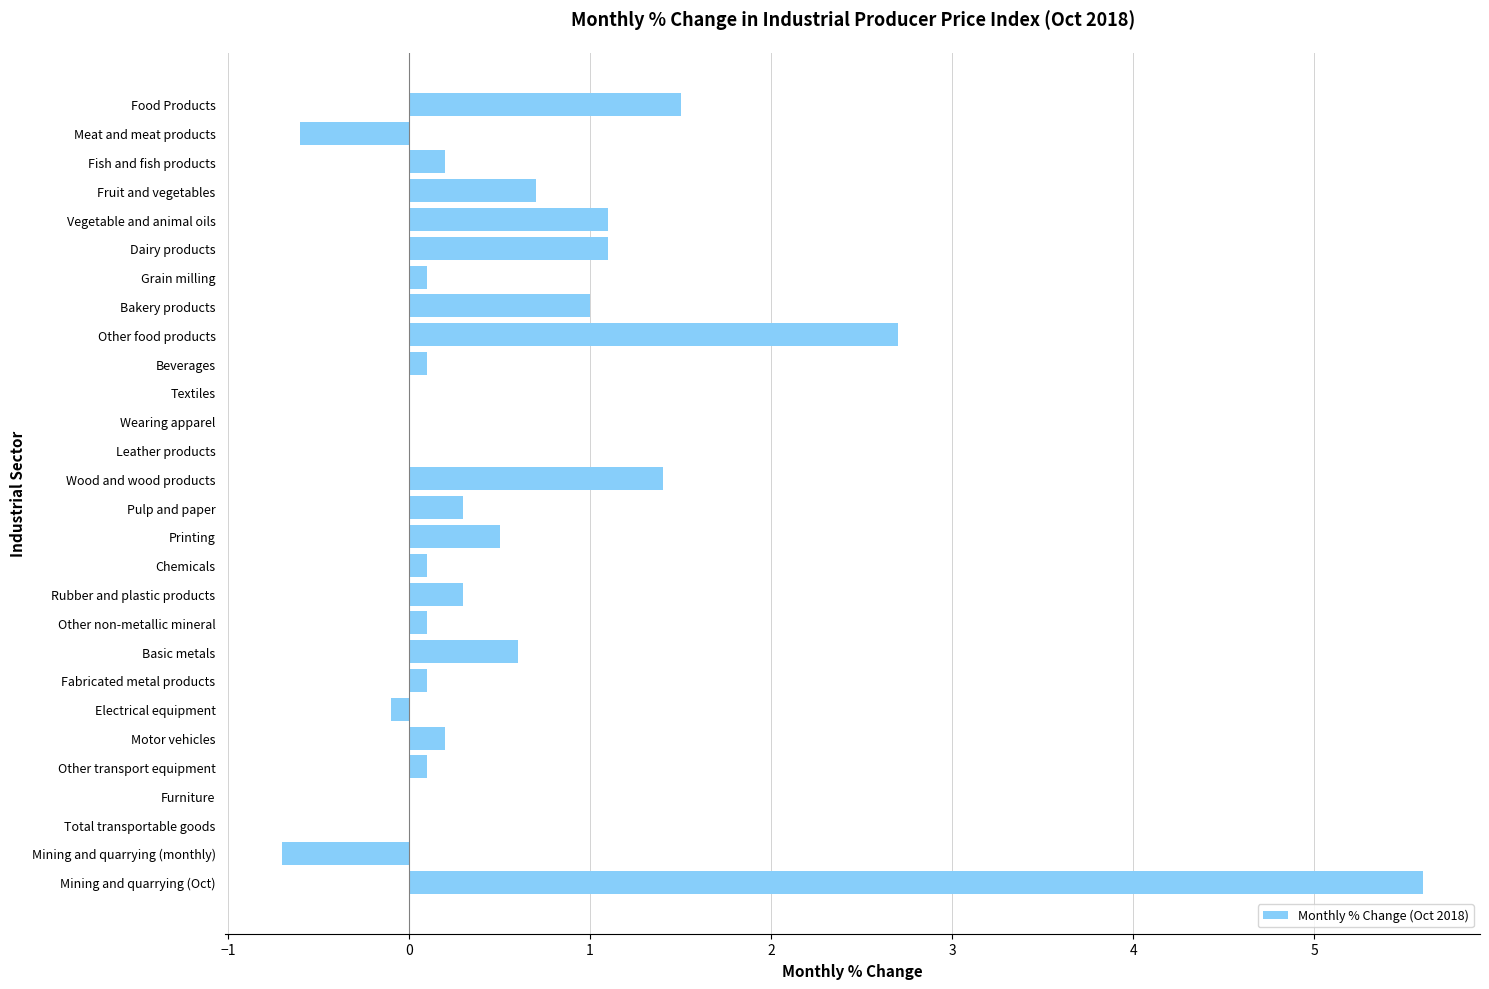

Are the bars horizontal?

Yes